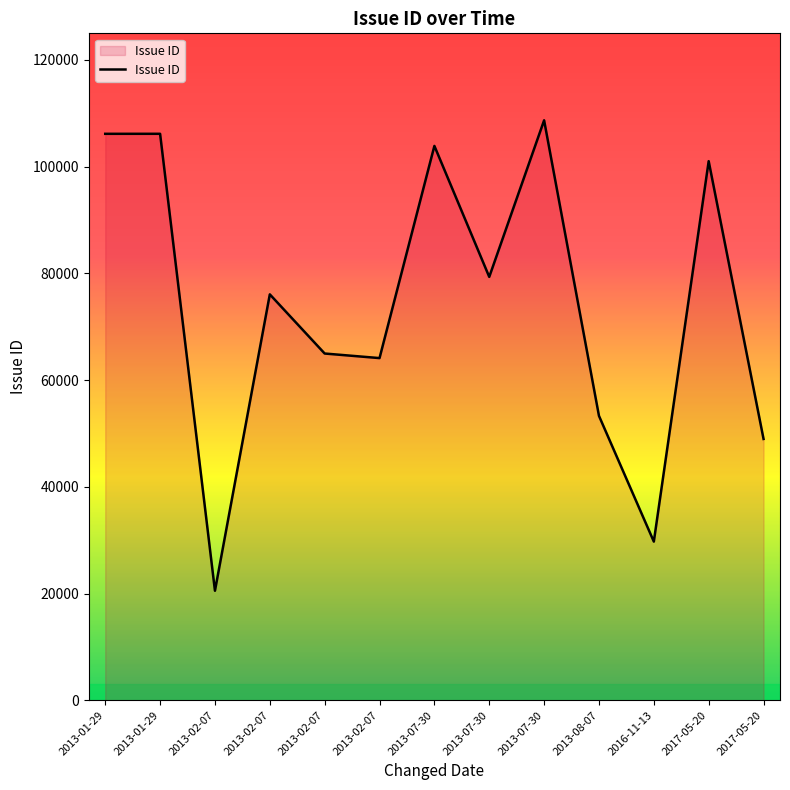

What is the change in value from 2013-08-07 to 2017-05-20?

-4331